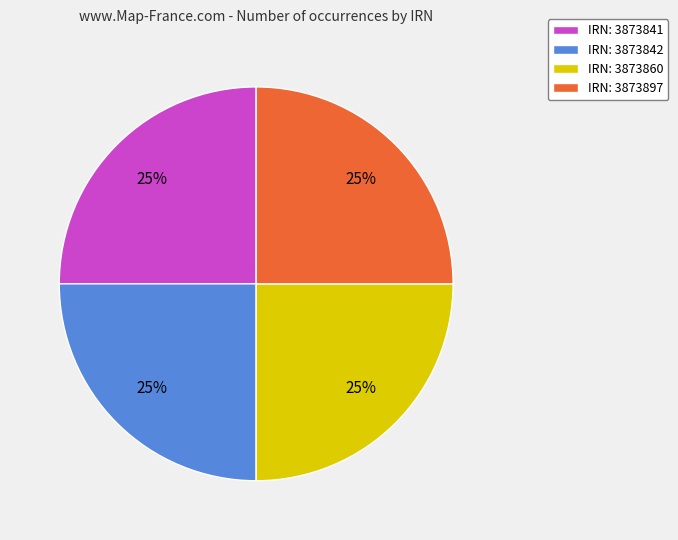

Is it true that IRN: 3873860 is 25% of the pie?

True